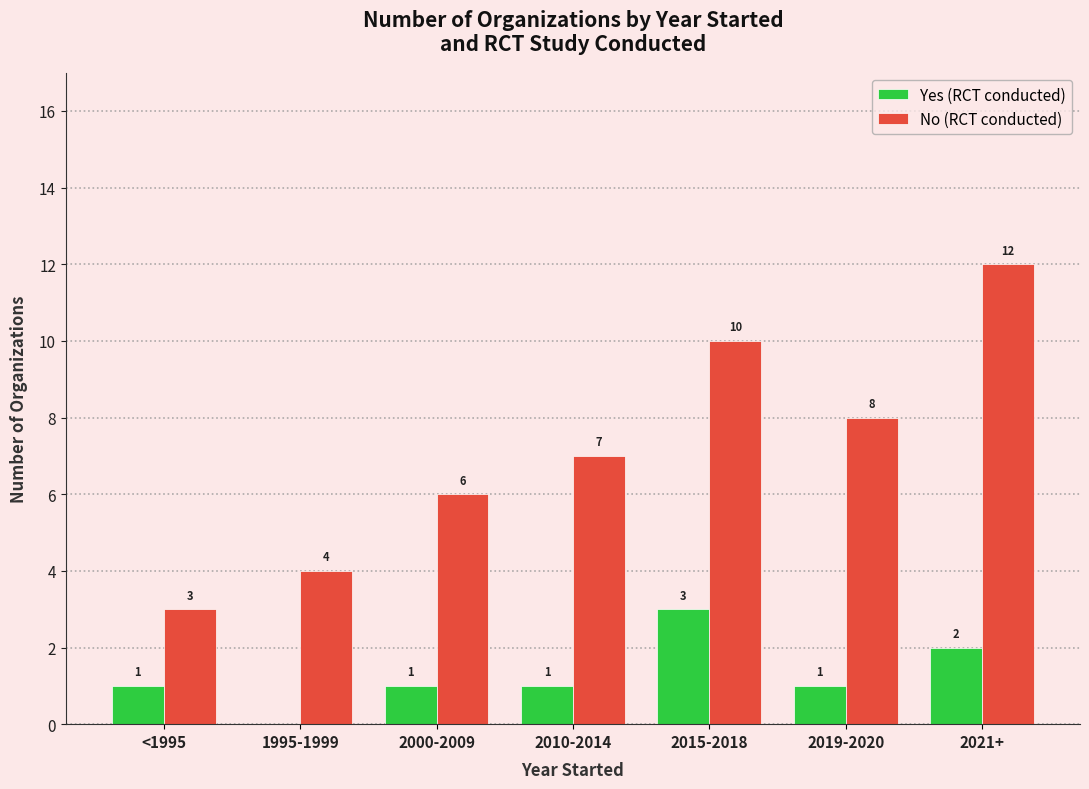

What is the sum of the No (RCT conducted) values at 1995-1999 and 2021+?

16